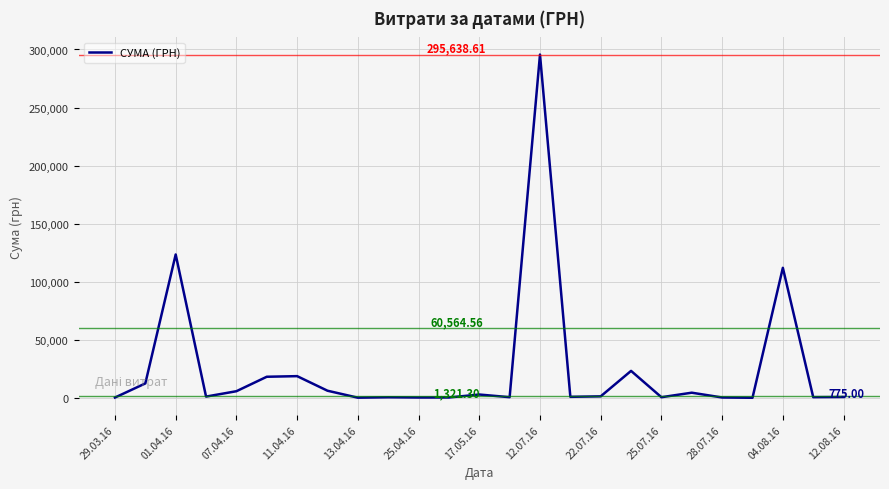

Does the chart display data point markers on the line(s)?

No